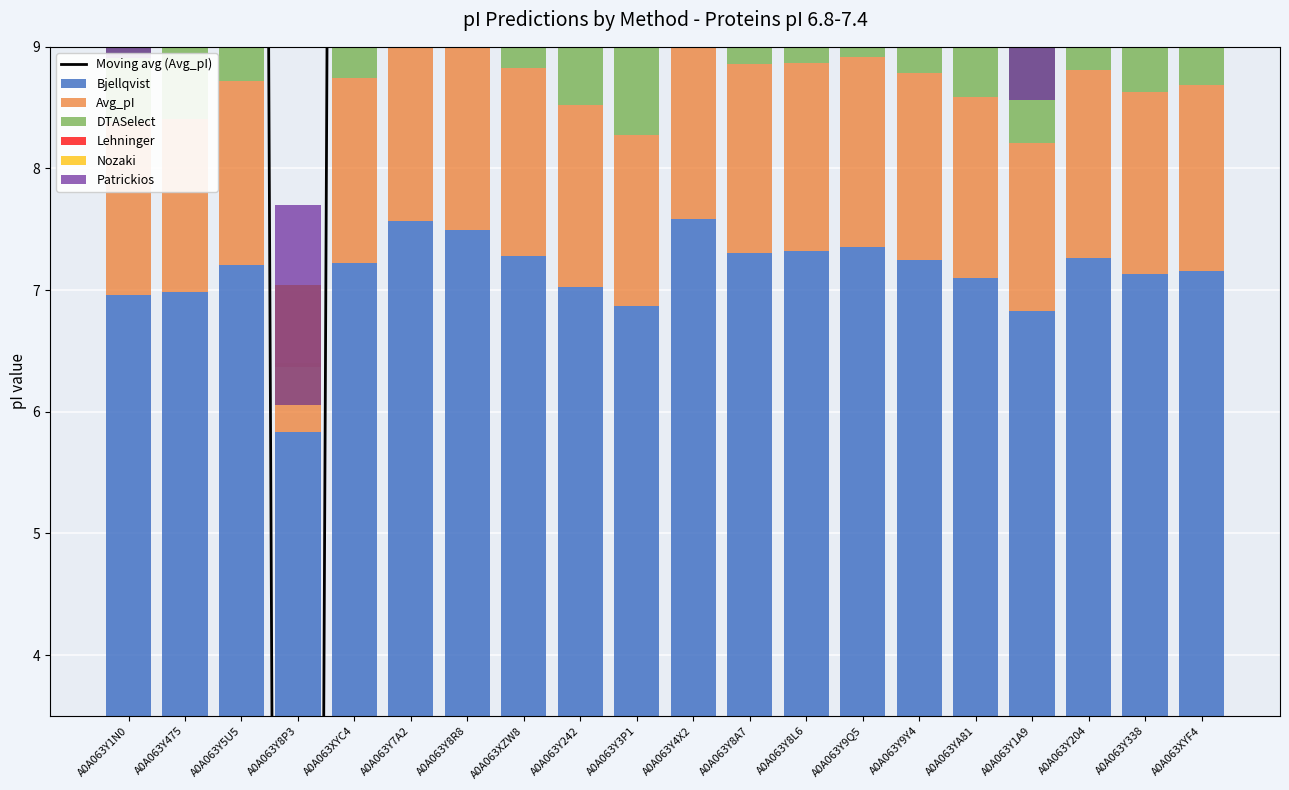

Is it true that Bjellqvist equals 11.1 at A0A063Y475?

False